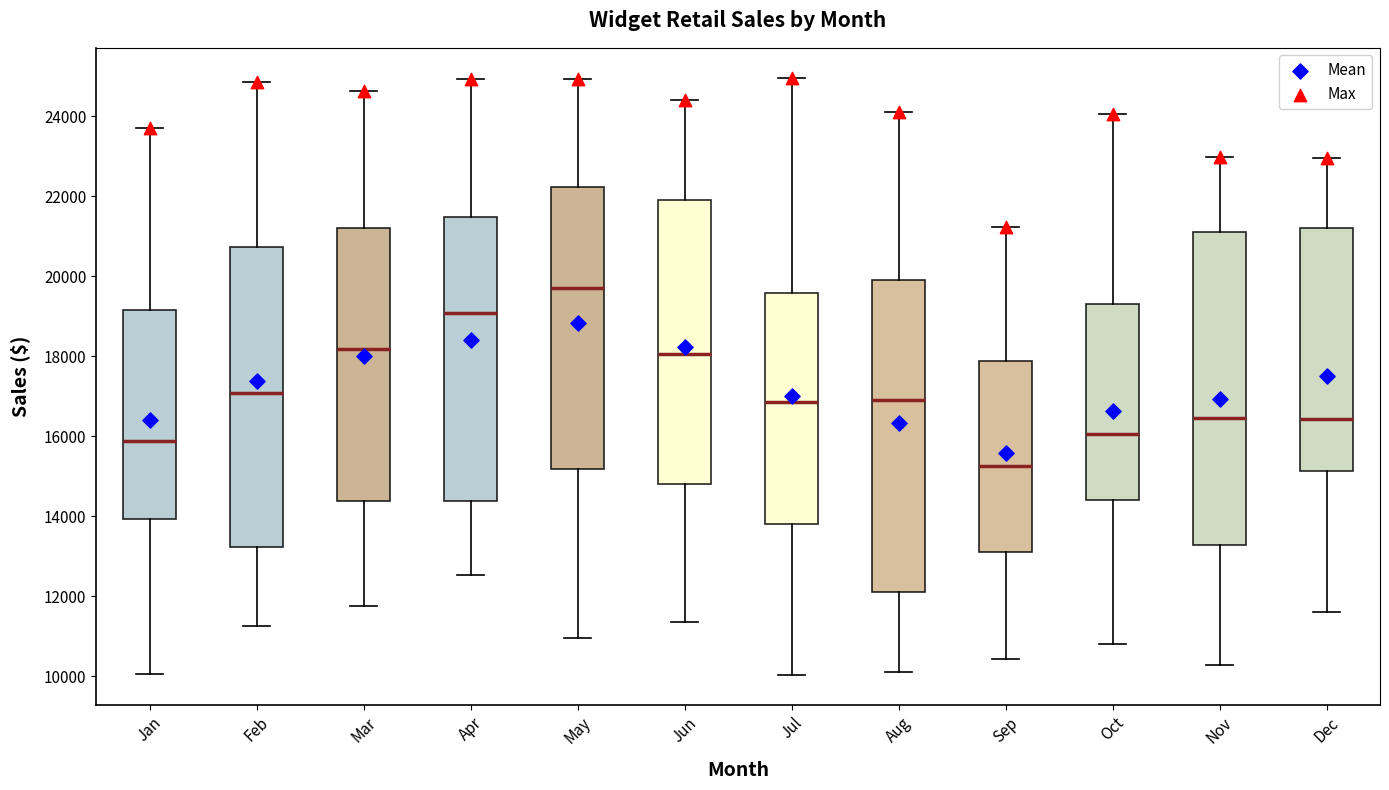

Which box has the highest median line?

May